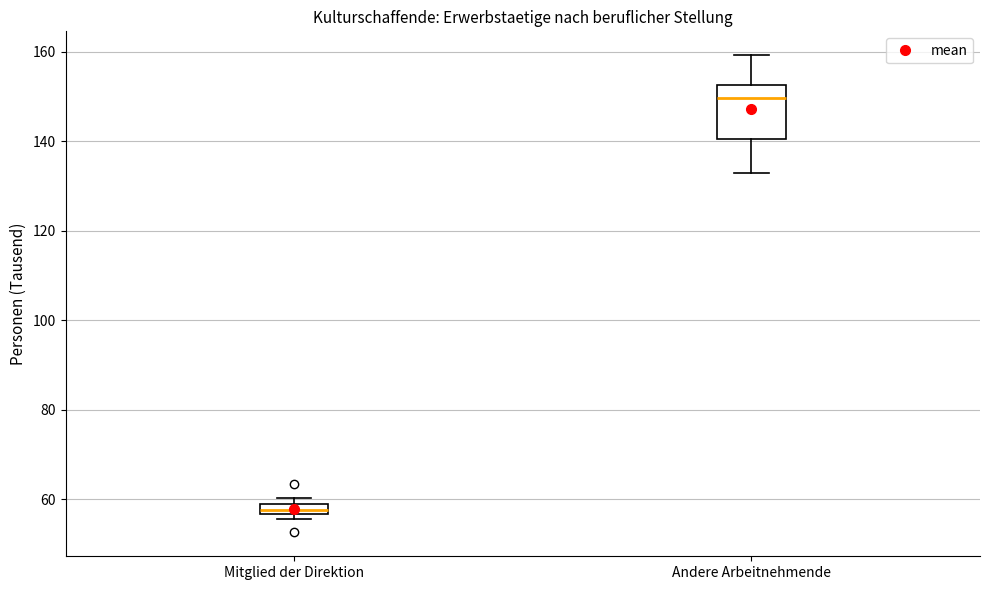

Where is the upper edge of the box for Mitglied der Direktion on the y-axis? The values are not printed on the chart, so give them approximately, as read against the axis.

58